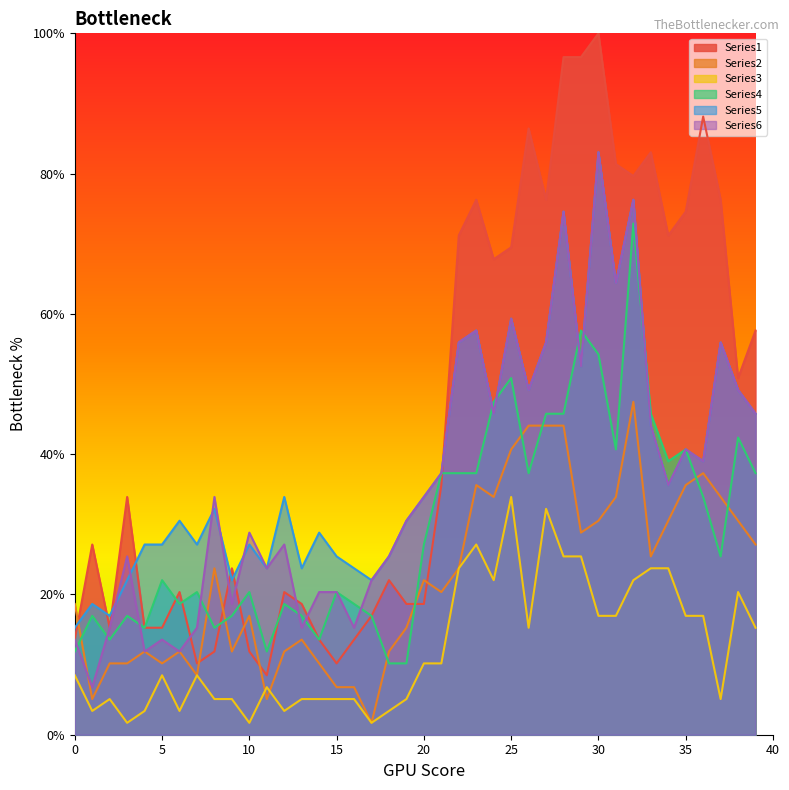

Reading left to right, list all the values displayed in this chart.

Series1: 0=13.6	1=27.1	2=15.3	3=33.9	4=15.3	5=15.3	6=20.3	7=10.2	8=11.9	9=23.7	10=11.9	11=8.5	12=20.3	13=18.6	14=13.6	15=10.2	16=13.6	17=16.9	18=22.0	19=18.6	20=18.6	21=35.6	22=71.2	23=76.3	24=67.8	25=69.5	26=86.4	27=76.3	28=96.6	29=96.6	30=100.0	31=81.4	32=79.7	33=83.1	34=71.2	35=74.6	36=88.1	37=76.3	38=50.8	39=57.6
Series2: 0=18.6	1=5.1	2=10.2	3=10.2	4=11.9	5=10.2	6=11.9	7=8.5	8=23.7	9=11.9	10=16.9	11=5.1	12=11.9	13=13.6	14=10.2	15=6.8	16=6.8	17=1.7	18=11.9	19=15.3	20=22.0	21=20.3	22=23.7	23=35.6	24=33.9	25=40.7	26=44.1	27=44.1	28=44.1	29=28.8	30=30.5	31=33.9	32=47.5	33=25.4	34=30.5	35=35.6	36=37.3	37=33.9	38=30.5	39=27.1
Series3: 0=8.5	1=3.4	2=5.1	3=1.7	4=3.4	5=8.5	6=3.4	7=8.5	8=5.1	9=5.1	10=1.7	11=6.8	12=3.4	13=5.1	14=5.1	15=5.1	16=5.1	17=1.7	18=3.4	19=5.1	20=10.2	21=10.2	22=23.7	23=27.1	24=22.0	25=33.9	26=15.3	27=32.2	28=25.4	29=25.4	30=16.9	31=16.9	32=22.0	33=23.7	34=23.7	35=16.9	36=16.9	37=5.1	38=20.3	39=15.3
Series4: 0=11.9	1=16.9	2=13.6	3=16.9	4=15.3	5=22.0	6=18.6	7=20.3	8=15.3	9=16.9	10=20.3	11=11.9	12=18.6	13=16.9	14=13.6	15=20.3	16=18.6	17=16.9	18=10.2	19=10.2	20=27.1	21=37.3	22=37.3	23=37.3	24=47.5	25=50.8	26=37.3	27=45.8	28=45.8	29=57.6	30=54.2	31=40.7	32=72.9	33=45.8	34=39.0	35=40.7	36=33.9	37=25.4	38=42.4	39=37.3
Series5: 0=15.3	1=18.6	2=16.9	3=22.0	4=27.1	5=27.1	6=30.5	7=27.1	8=32.2	9=22.0	10=27.1	11=23.7	12=33.9	13=23.7	14=28.8	15=25.4	16=23.7	17=22.0	18=25.4	19=30.5	20=33.9	21=37.3	22=55.9	23=57.6	24=45.8	25=59.3	26=49.2	27=55.9	28=74.6	29=52.5	30=83.1	31=64.4	32=76.3	33=44.1	34=35.6	35=40.7	36=39.0	37=55.9	38=49.2	39=45.8
Series6: 0=13.6	1=6.8	2=15.3	3=25.4	4=11.9	5=13.6	6=11.9	7=15.3	8=33.9	9=18.6	10=28.8	11=23.7	12=27.1	13=15.3	14=20.3	15=20.3	16=15.3	17=22.0	18=25.4	19=30.5	20=33.9	21=37.3	22=55.9	23=57.6	24=45.8	25=59.3	26=49.2	27=55.9	28=74.6	29=52.5	30=83.1	31=64.4	32=76.3	33=44.1	34=35.6	35=40.7	36=39.0	37=55.9	38=49.2	39=45.8